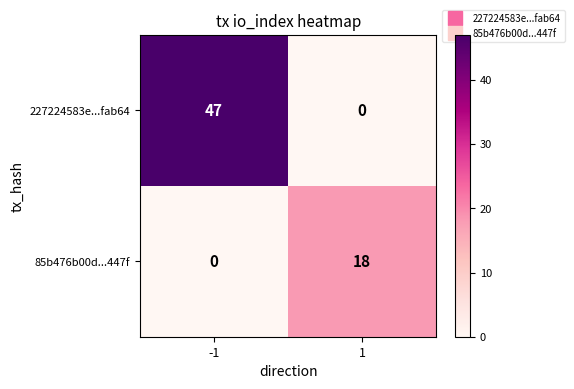

What is the total value across all series at -1?

47